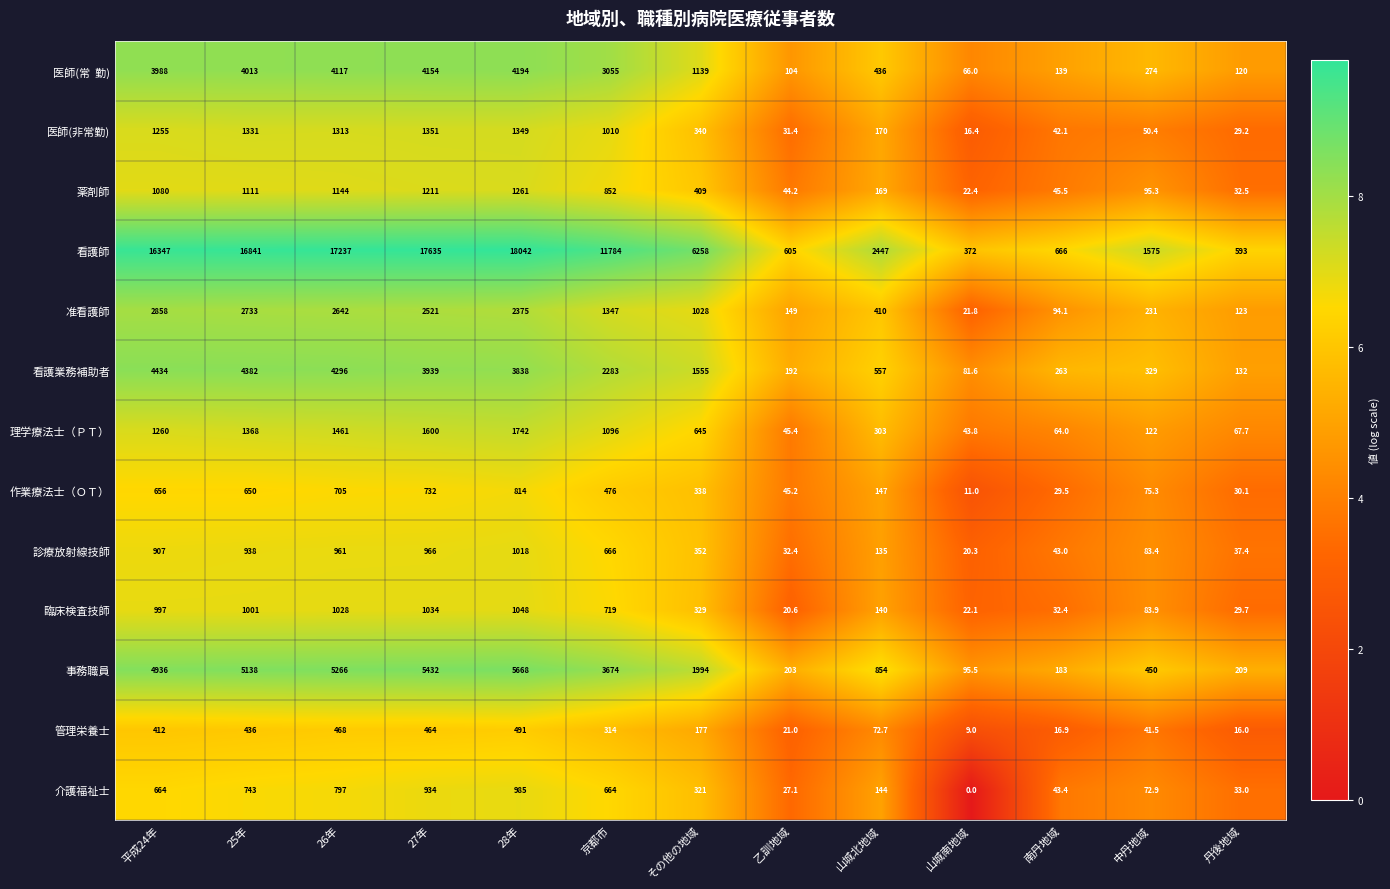

At how many categories does at least one series exceed 3?

13